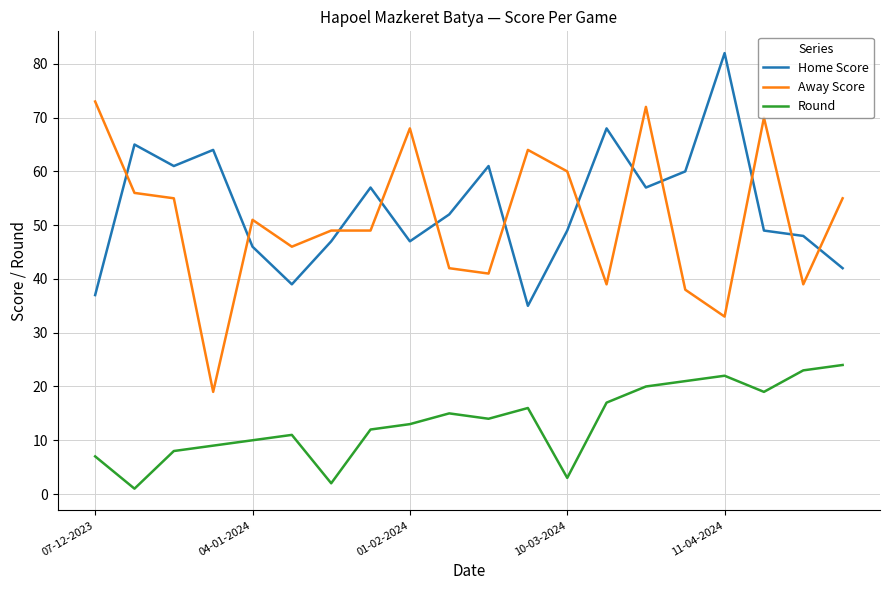

What is the maximum value shown in the chart?

82